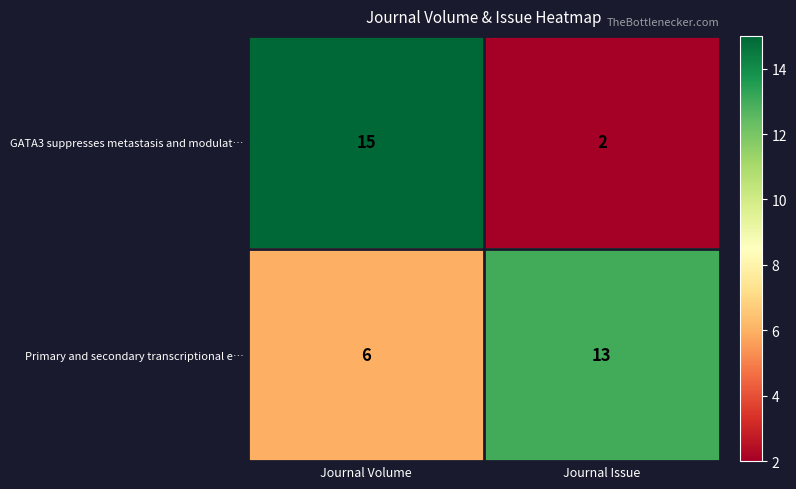

Which series changed the most between Journal Volume and Journal Issue?

GATA3 suppresses metastasis and modulat…